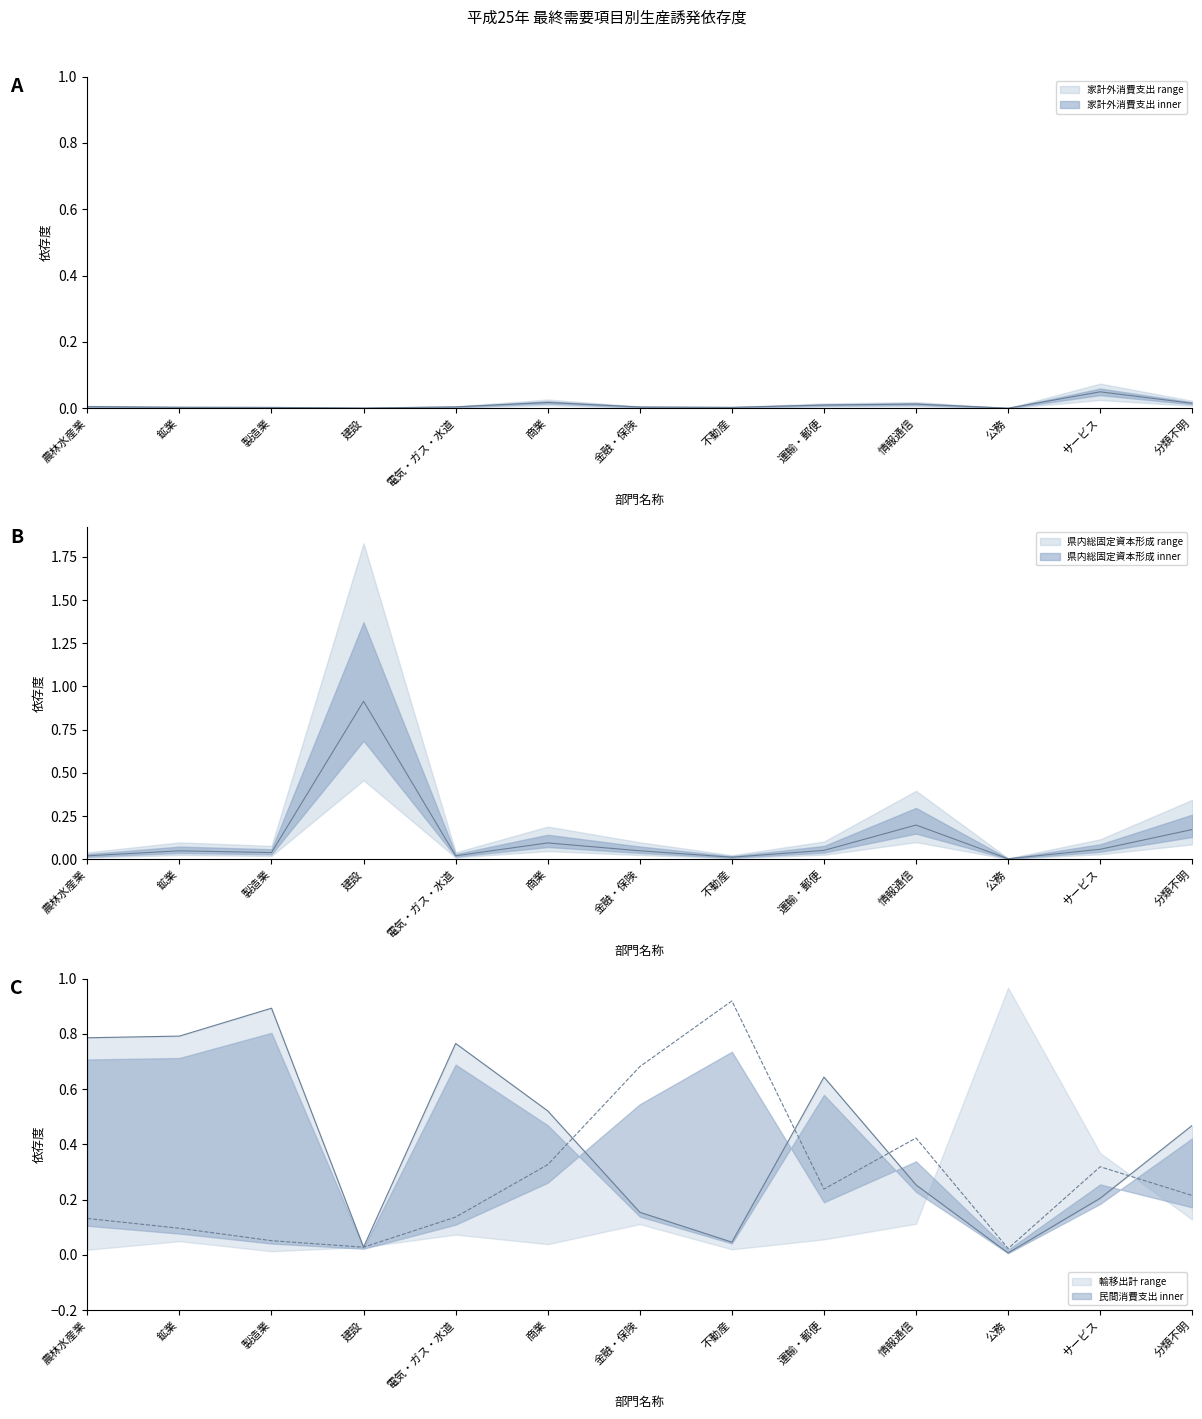

In 県内総固定資本形成, how many points are higher than both neighbors (excluding endpoints)?

4